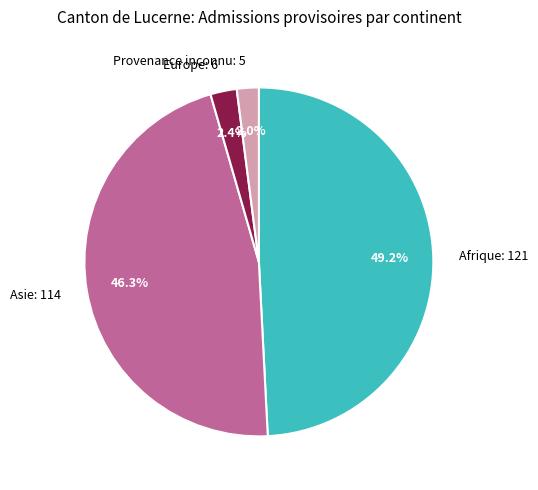

To the nearest percent, what percentage of the pie is Europe?

2%